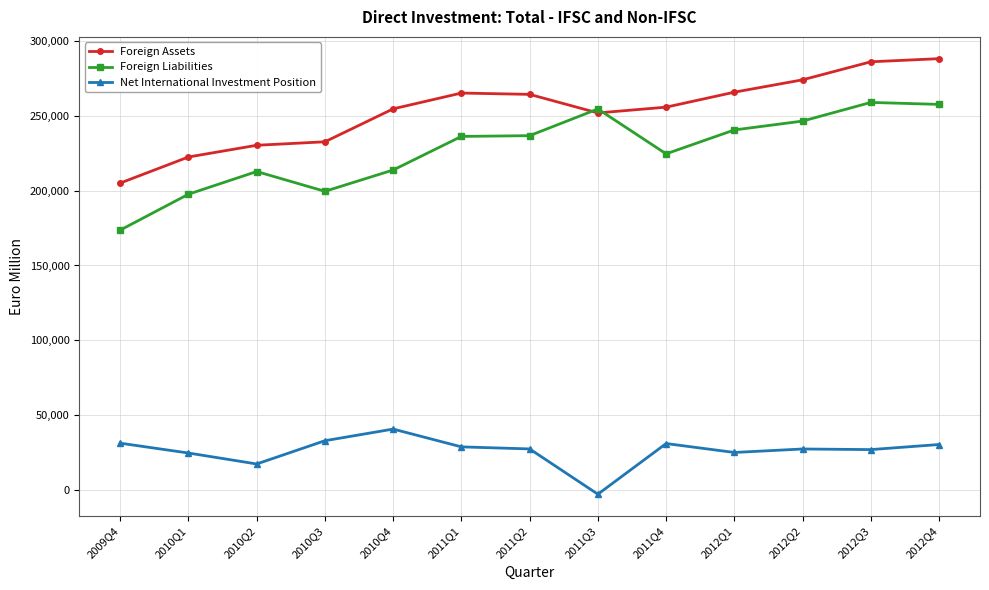

Is the value of Foreign Assets at 2011Q3 greater than the value of Foreign Liabilities at 2011Q4?

Yes